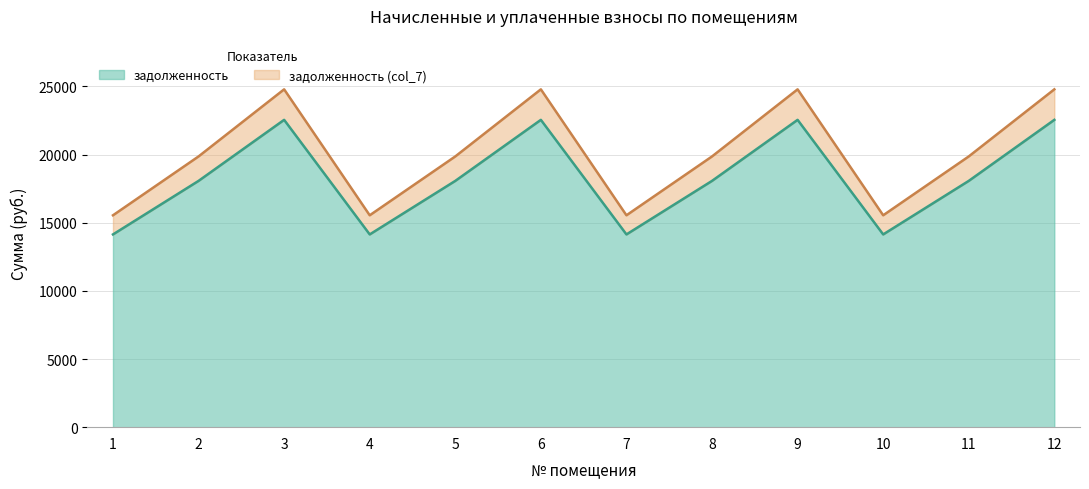

At which category is the sum across all series the highest?

3